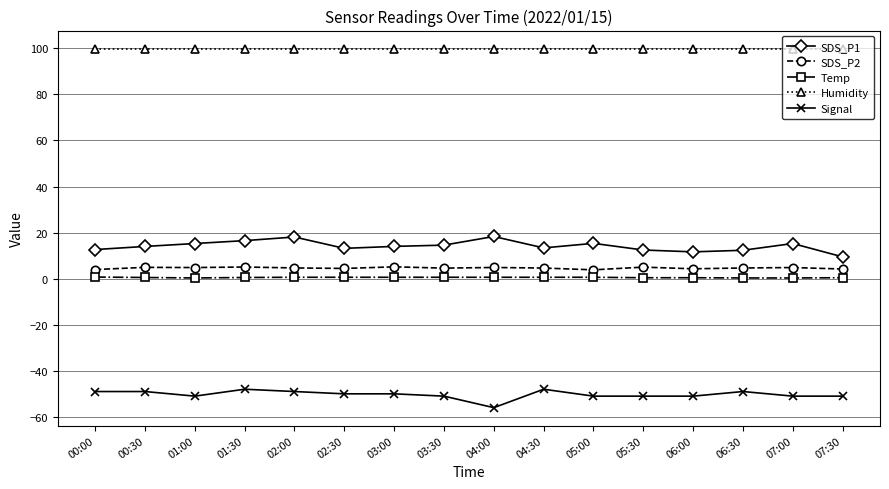

Which series has the largest total across all categories?

Humidity